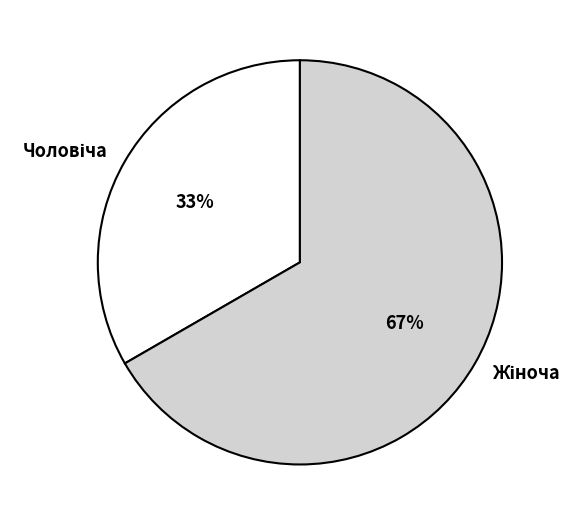

Is there a majority slice in this chart?

Yes